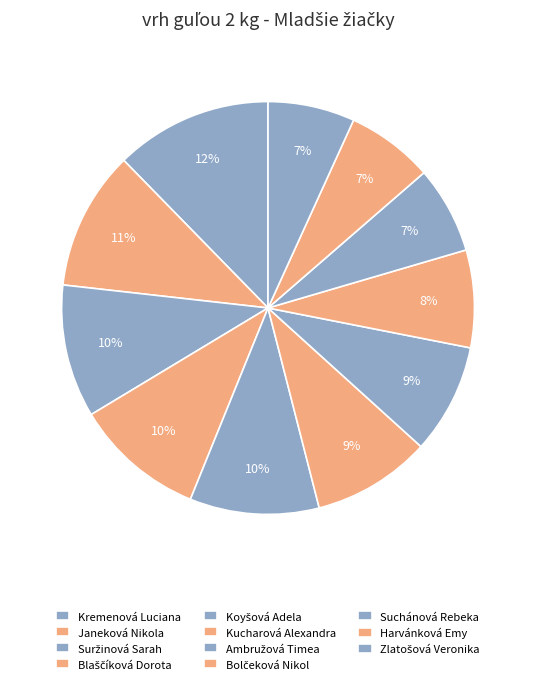

What is the smallest slice in the pie chart?

Zlatošová Veronika